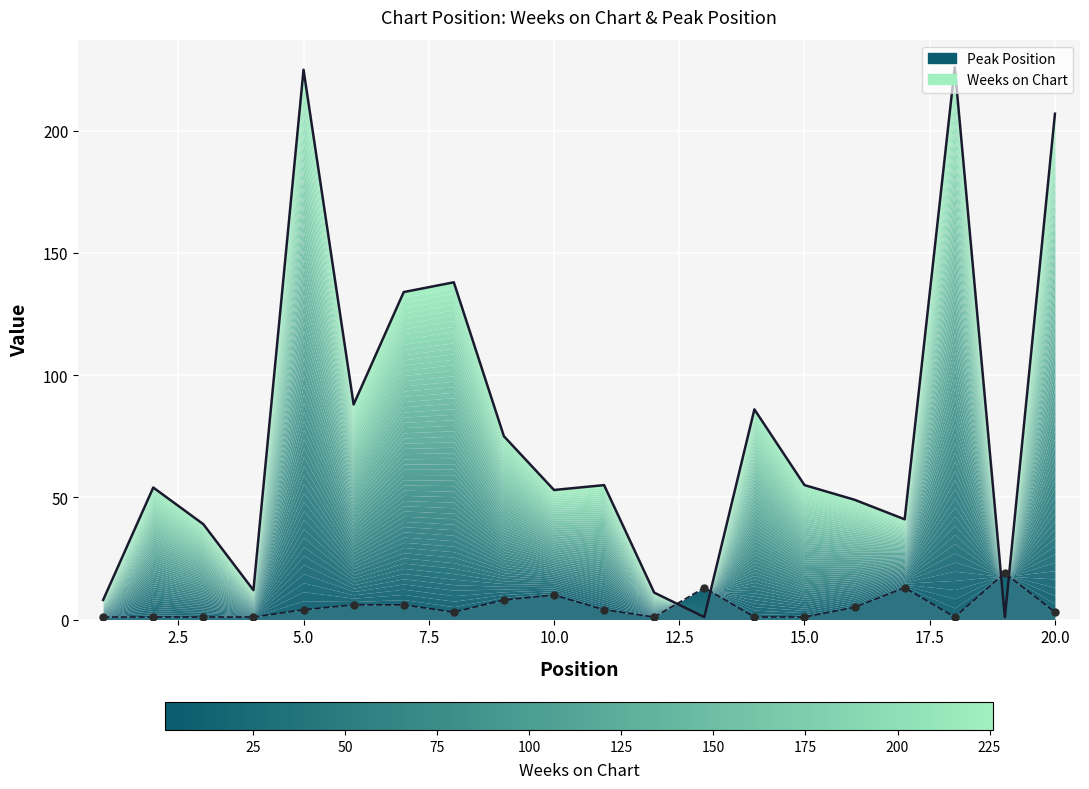

At which category is the sum across all series the highest?

5